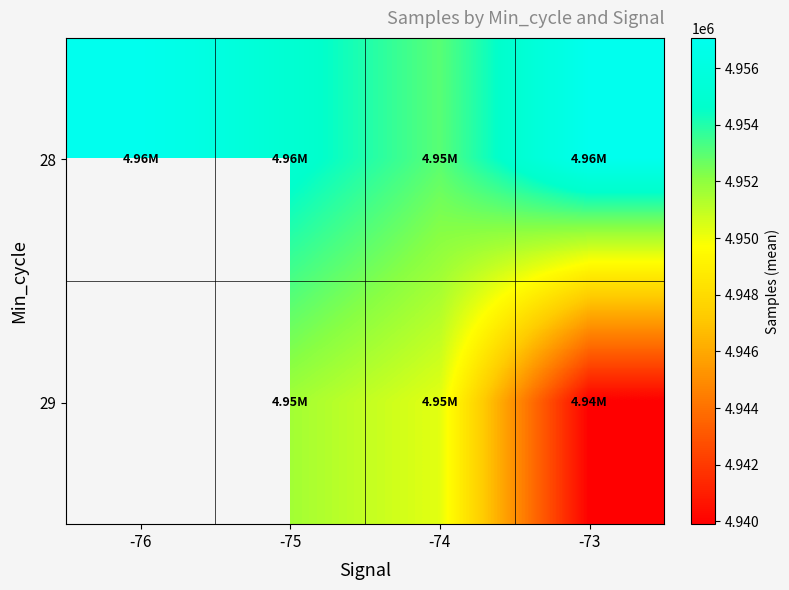

Where is 28 nearest to the value 4955033?

-75